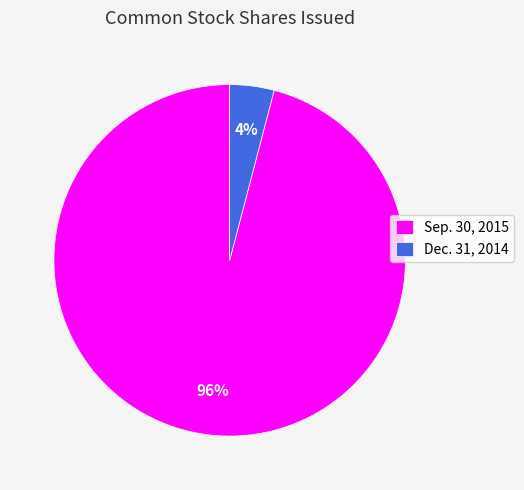

Combined, do Dec. 31, 2014 and Sep. 30, 2015 account for over 50%?

Yes